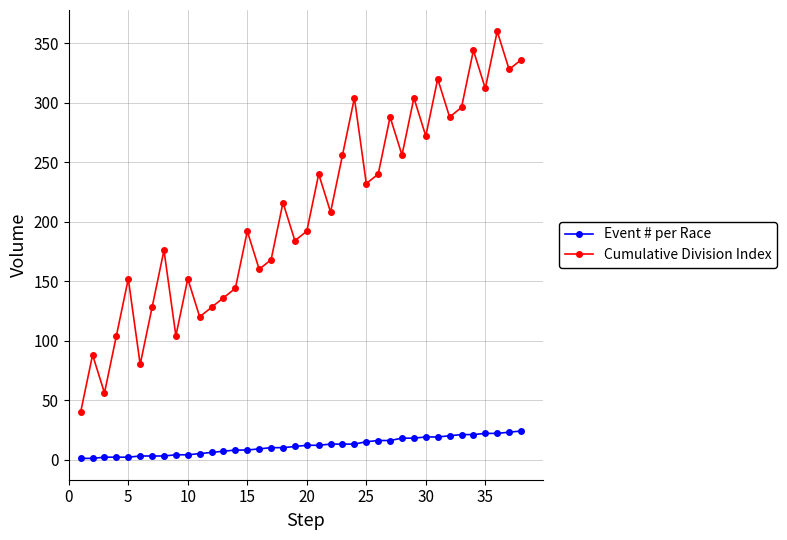

Which series has the largest total across all categories?

Cumulative Division Index